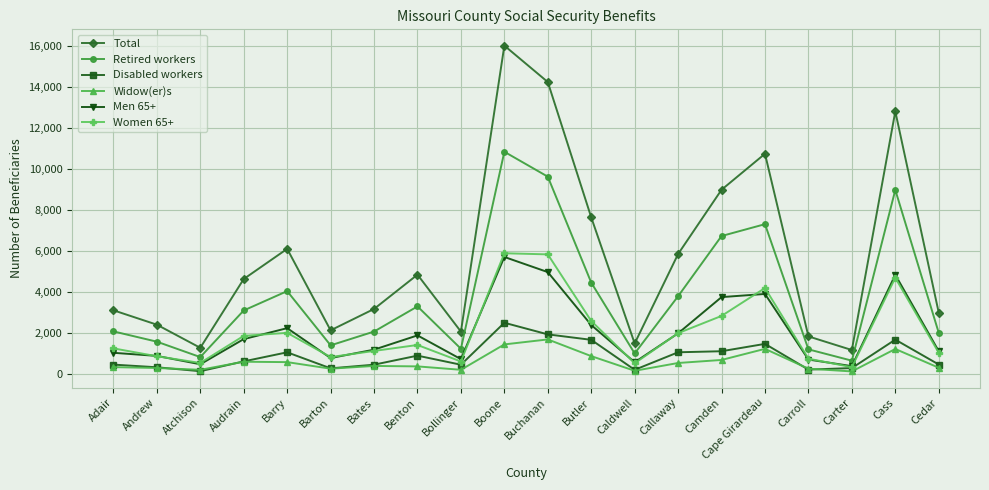

What is the value of the Retired workers point at the 16th from the left?

7310